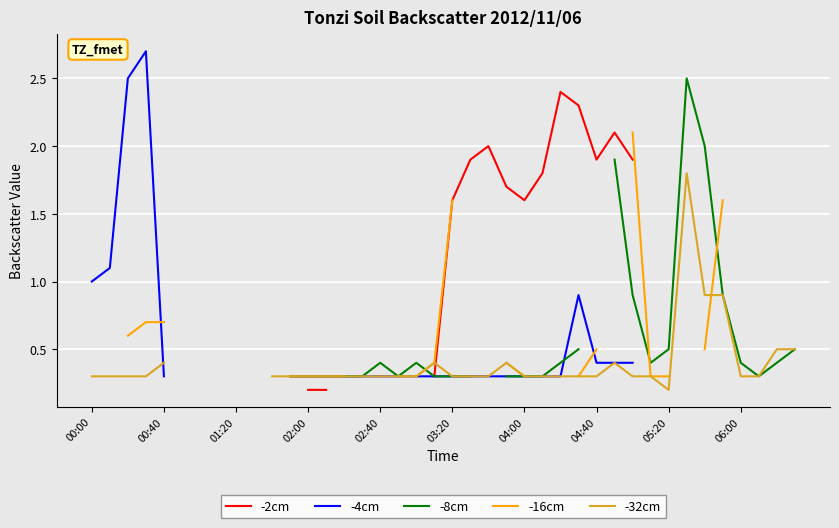

What is the maximum value shown in the chart?

2.7